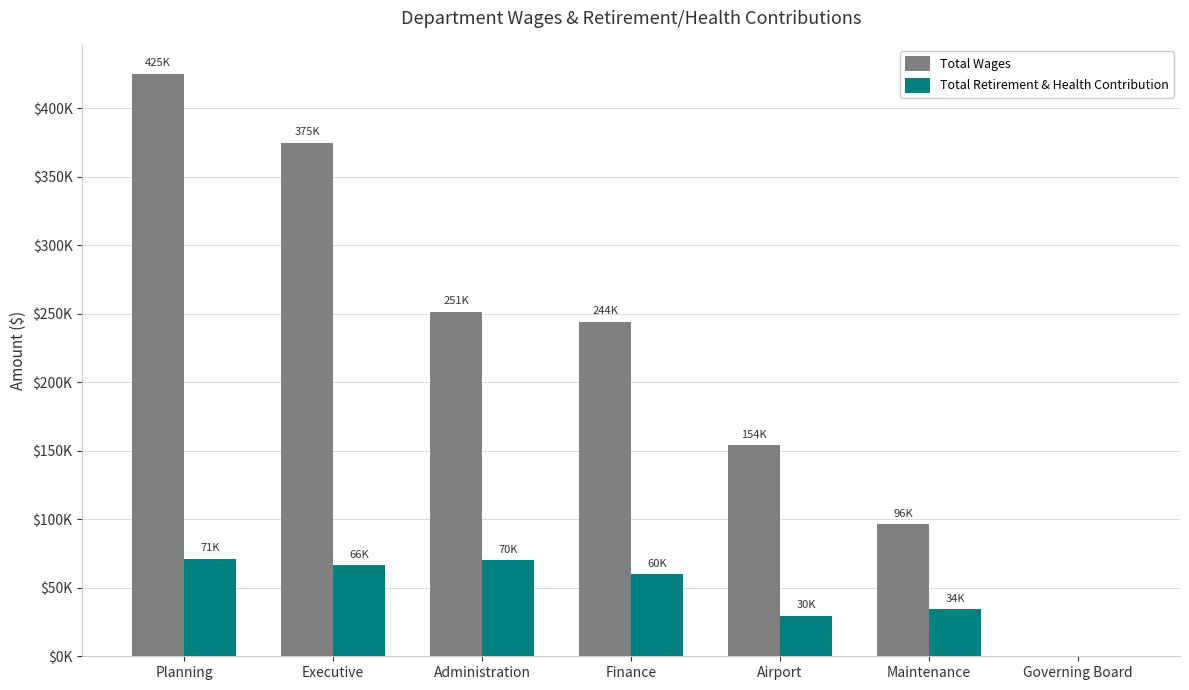

What are all the series names shown in the legend?

Total Wages, Total Retirement & Health Contribution